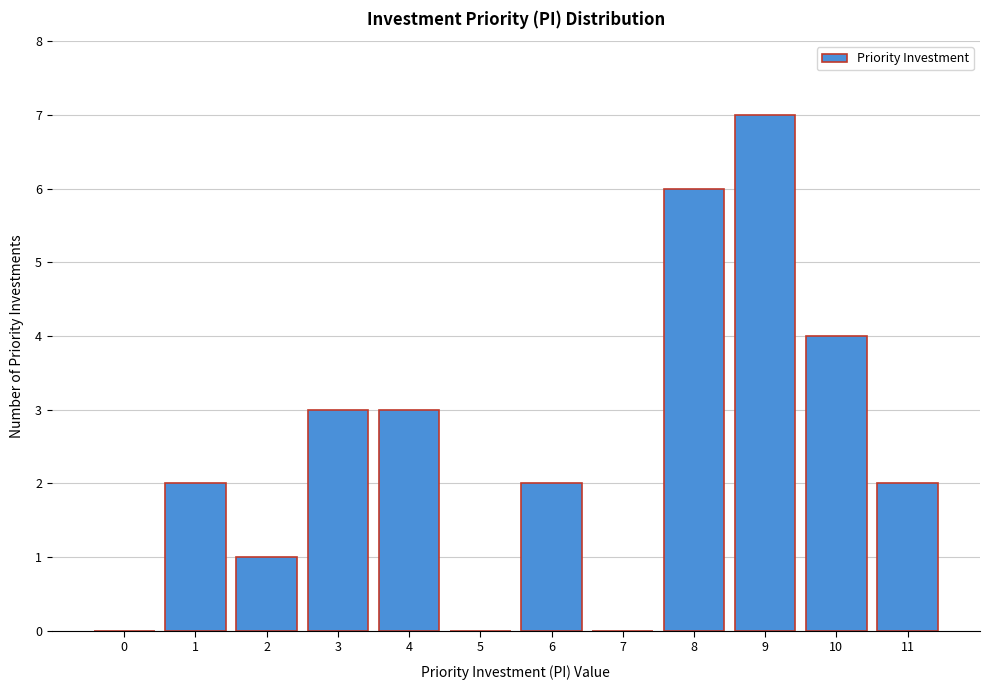

Reading right to left, what are all the values shown in this chart?

11=2	10=4	9=7	8=6	7=0	6=2	5=0	4=3	3=3	2=1	1=2	0=0